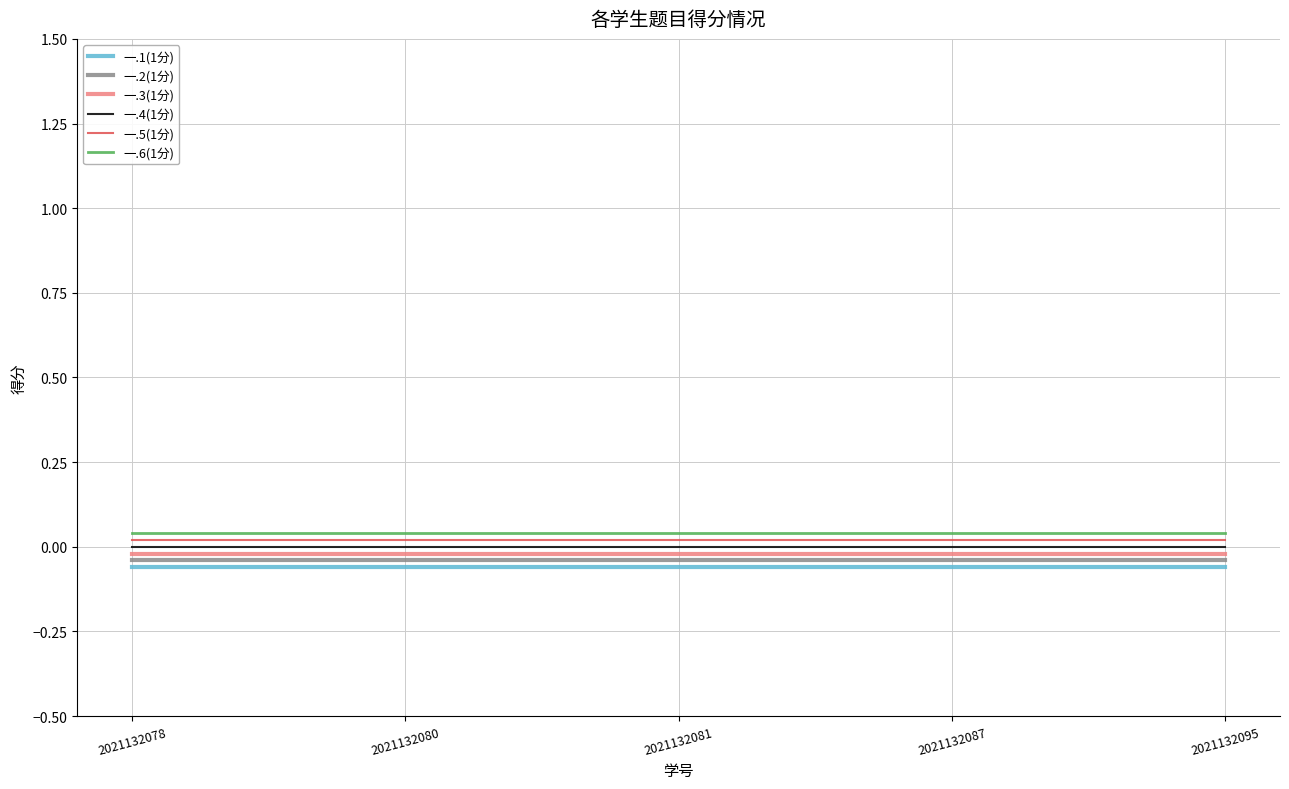

List the series in order of their overall mean, lowest first.

一.1(1分), 一.2(1分), 一.3(1分), 一.4(1分), 一.5(1分), 一.6(1分)